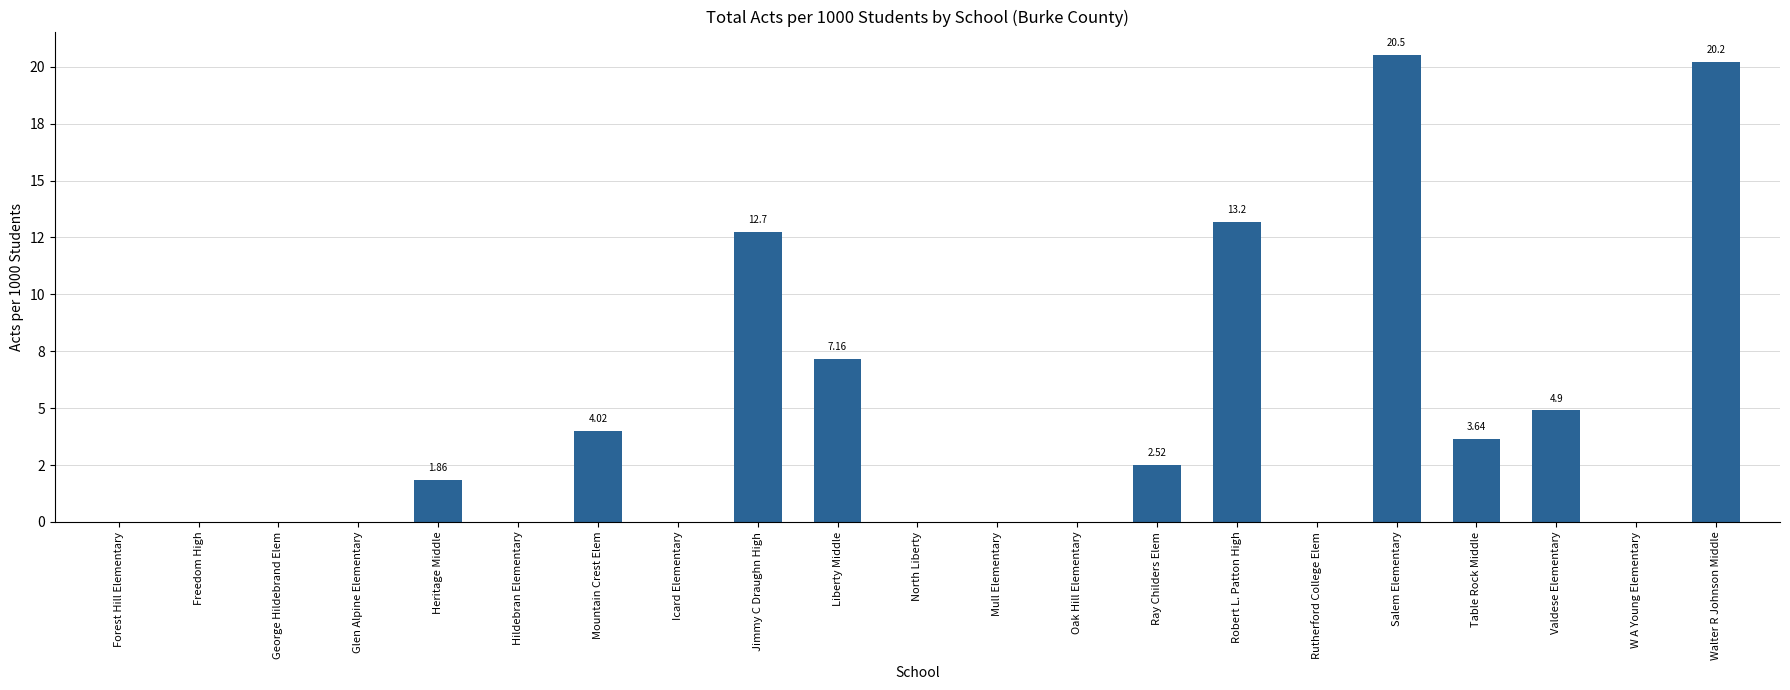

Are the bars horizontal?

No